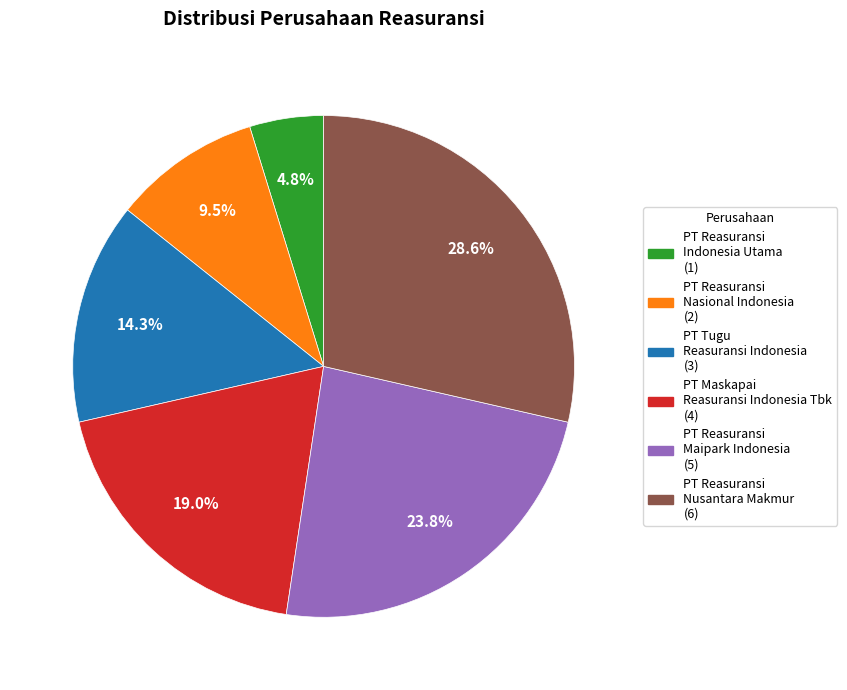

To the nearest percent, what is the combined percentage of PT Reasuransi Nusantara Makmur and PT Reasuransi Maipark Indonesia?

52%